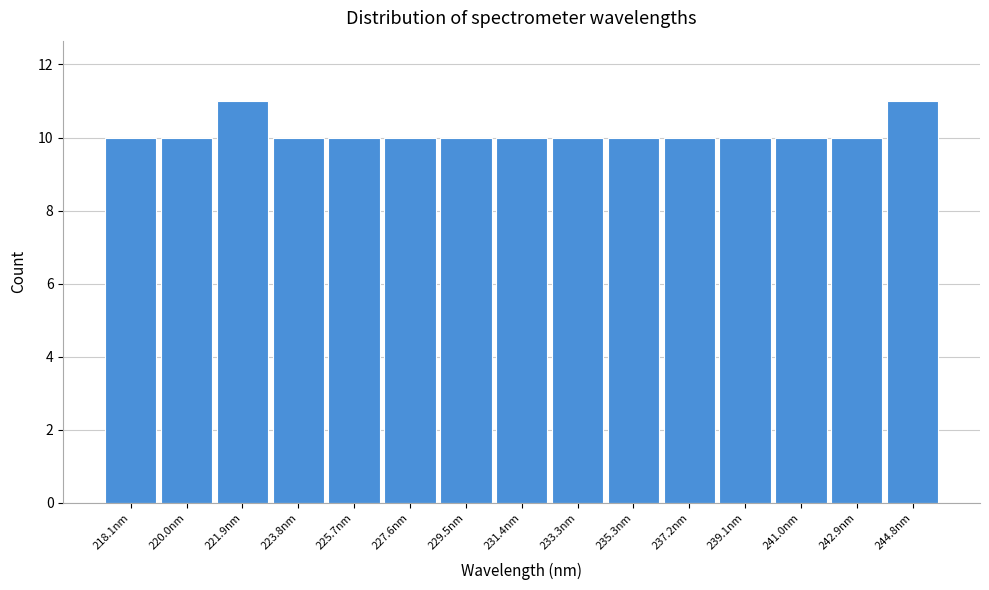

Reading left to right, transcribe all the data shown in this chart.

218.1nm=10	220.0nm=10	221.9nm=11	223.8nm=10	225.7nm=10	227.6nm=10	229.5nm=10	231.4nm=10	233.3nm=10	235.3nm=10	237.2nm=10	239.1nm=10	241.0nm=10	242.9nm=10	244.8nm=11